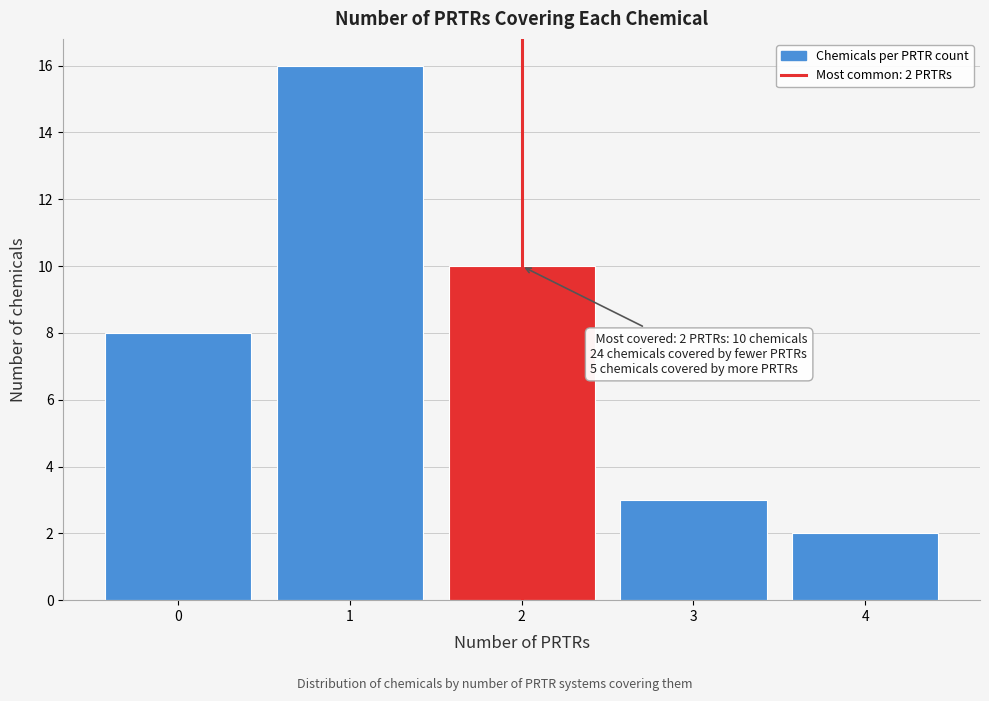

Over which range of the x-axis is the bar tallest?

0.5 to 1.5